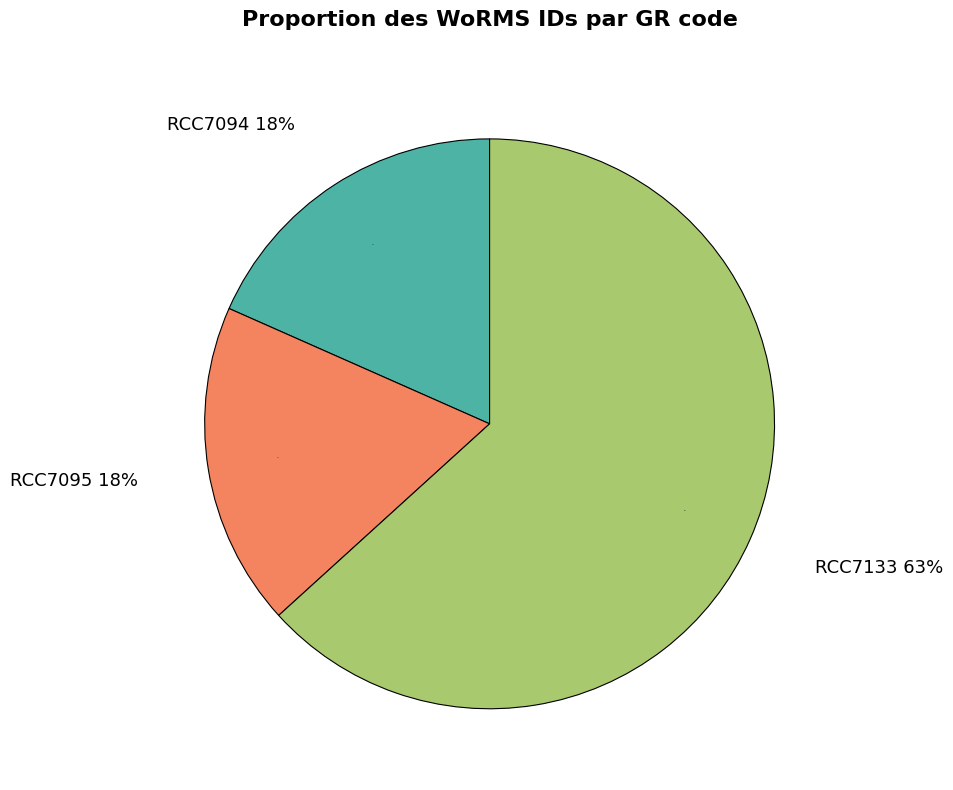

Is the sum of RCC7133 and RCC7094 greater than half?

Yes